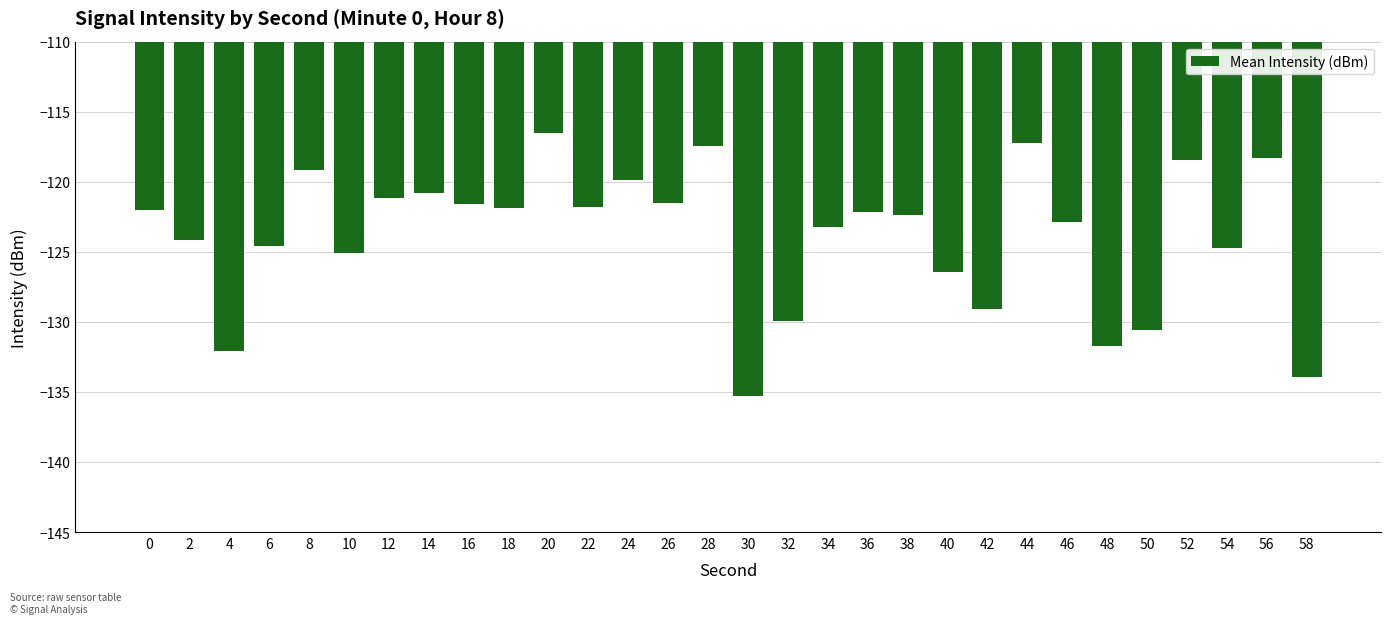

What is the approximate value at 4?

-132.1